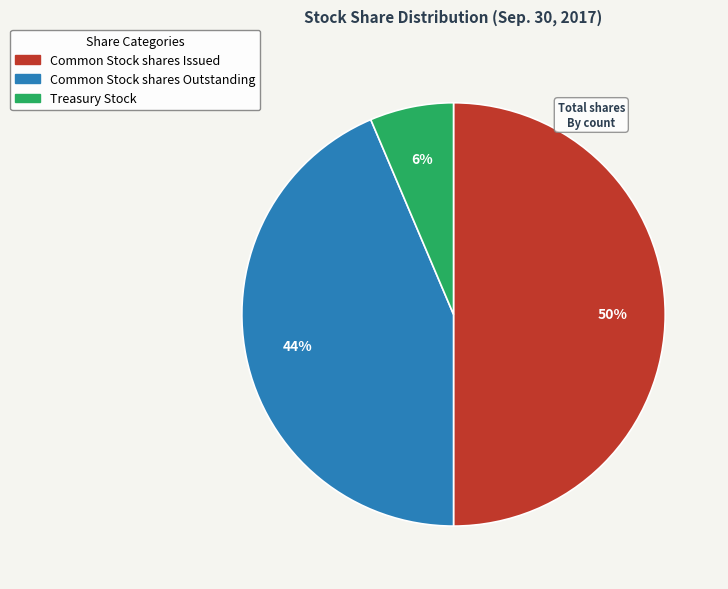

Do Common Stock shares Issued and Treasury Stock together represent more than half of the pie?

Yes